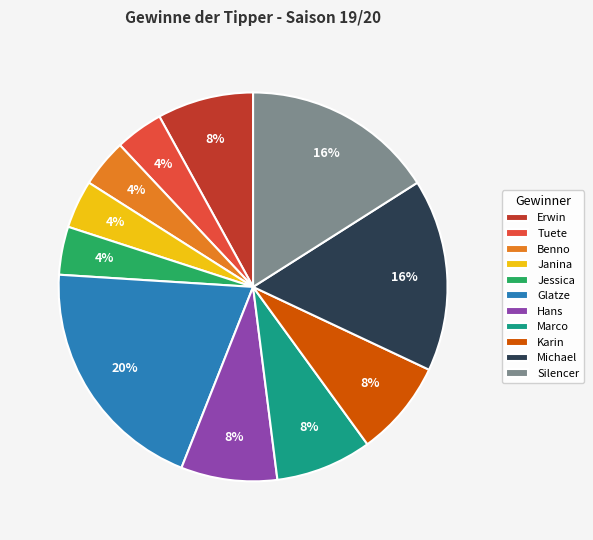

How many slices are in this pie chart?

11